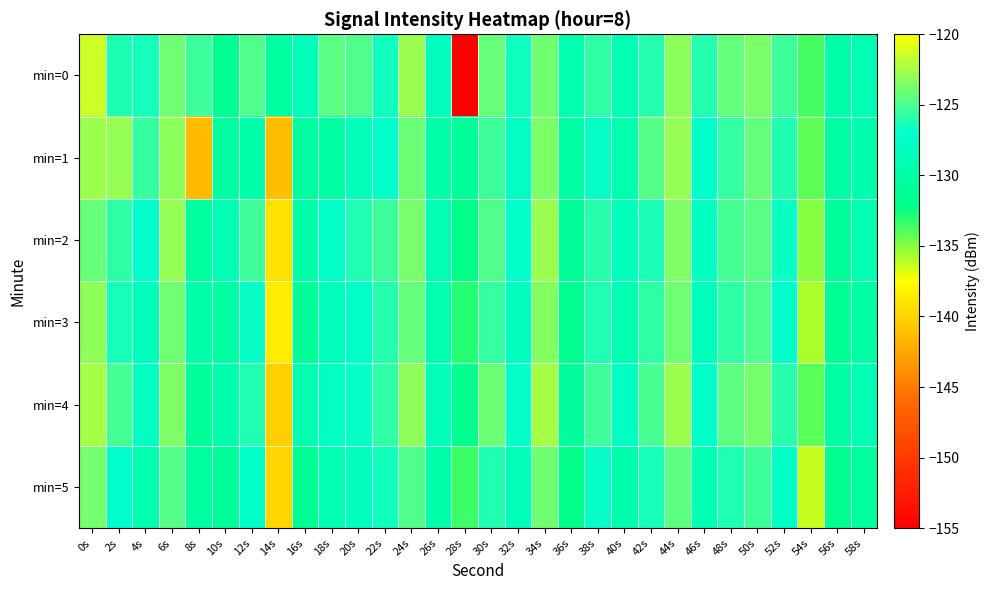

Which series has the largest range (max minus min)?

min=0